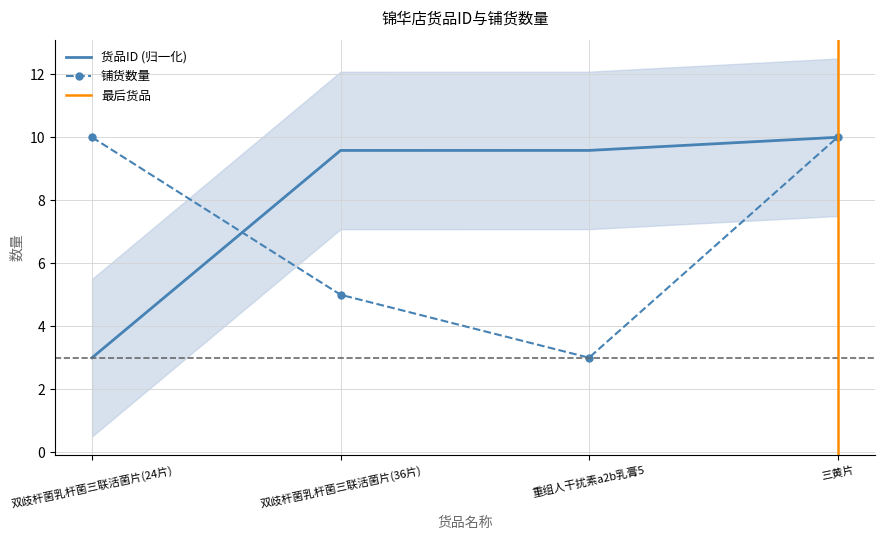

What is the average value of the 货品ID series?

8.0